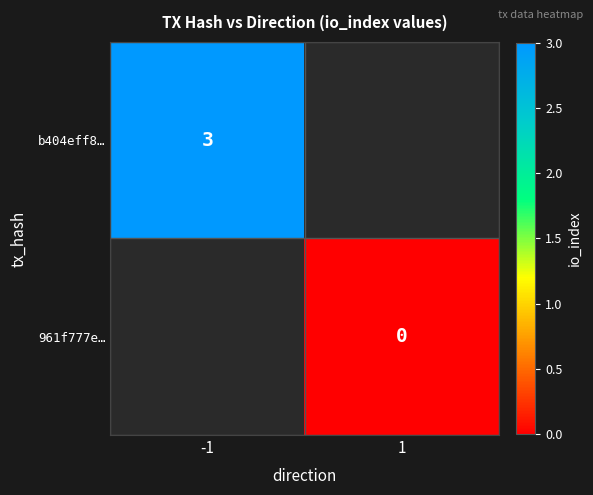

The value of b404eff8… at -1 is 1. True or false?

False